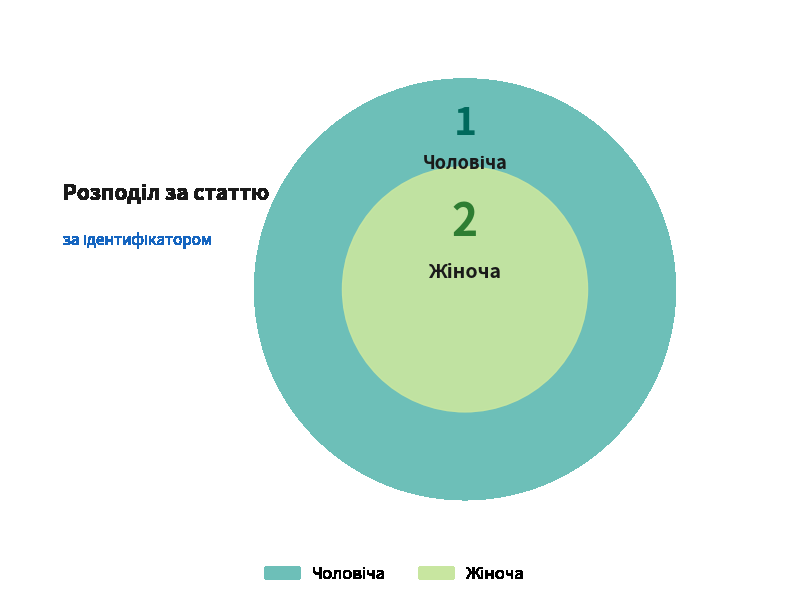

How many slices are in this pie chart?

2